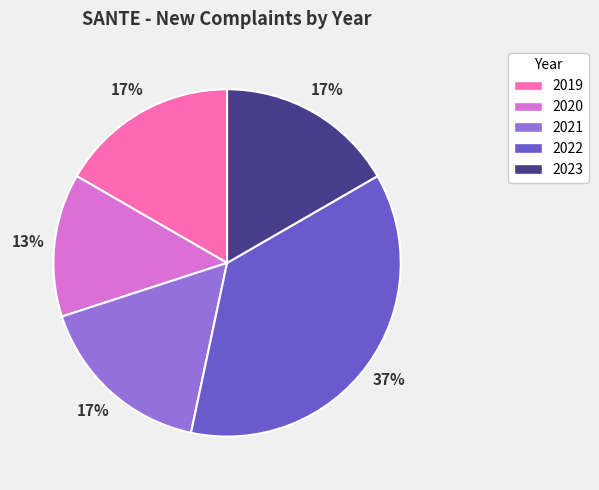

What is the largest slice in the pie chart?

2022